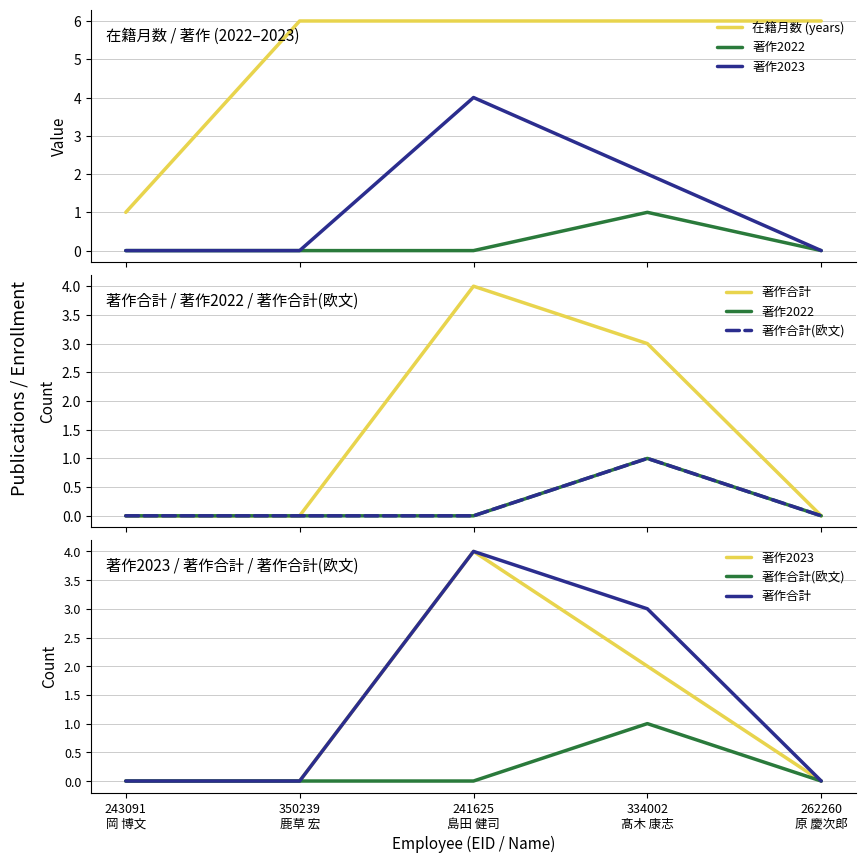

What is the sum of all 著作2022 values?

1